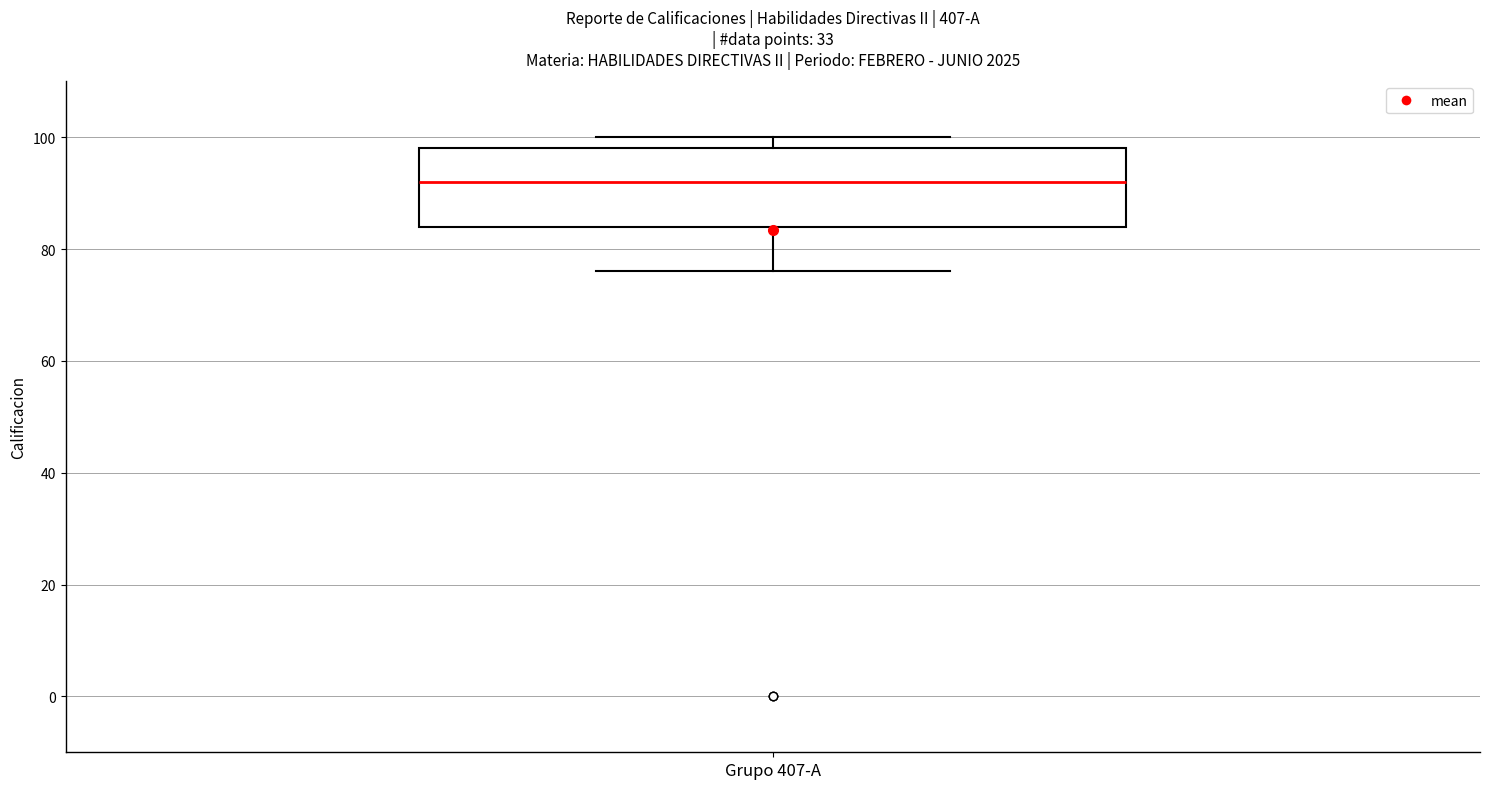

Where is the upper edge of the box for Grupo 407-A on the y-axis? The values are not printed on the chart, so give them approximately, as read against the axis.

98